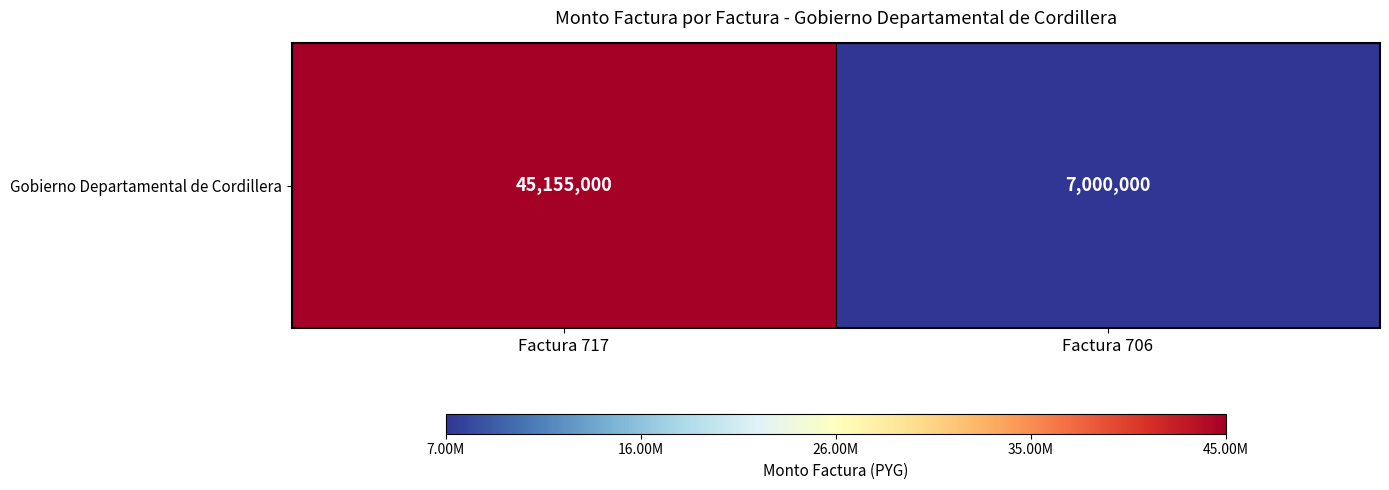

The chart shows a value of 14344231 at Factura 717. True or false?

False